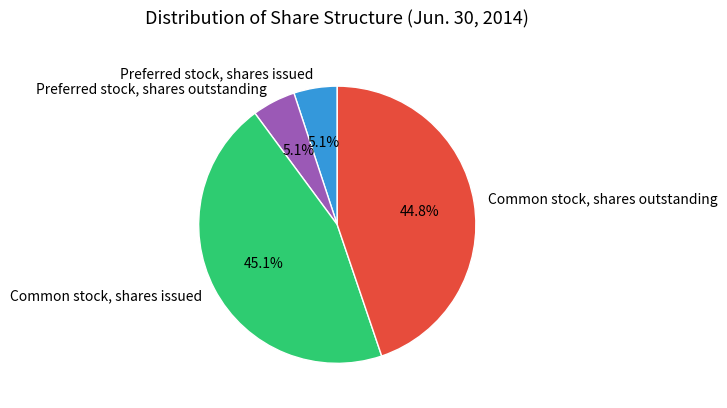

Is it true that Preferred stock, shares outstanding is 5% of the pie?

True